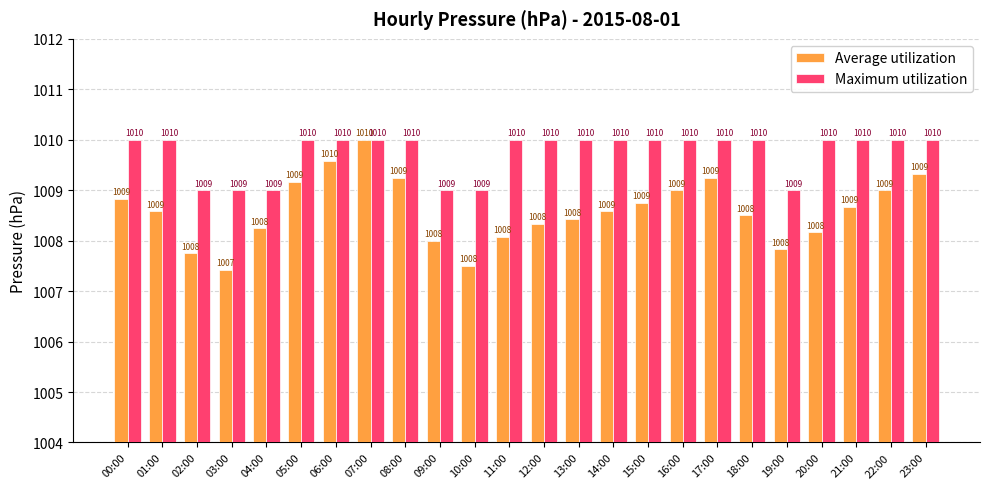

How many groups of bars are there?

24